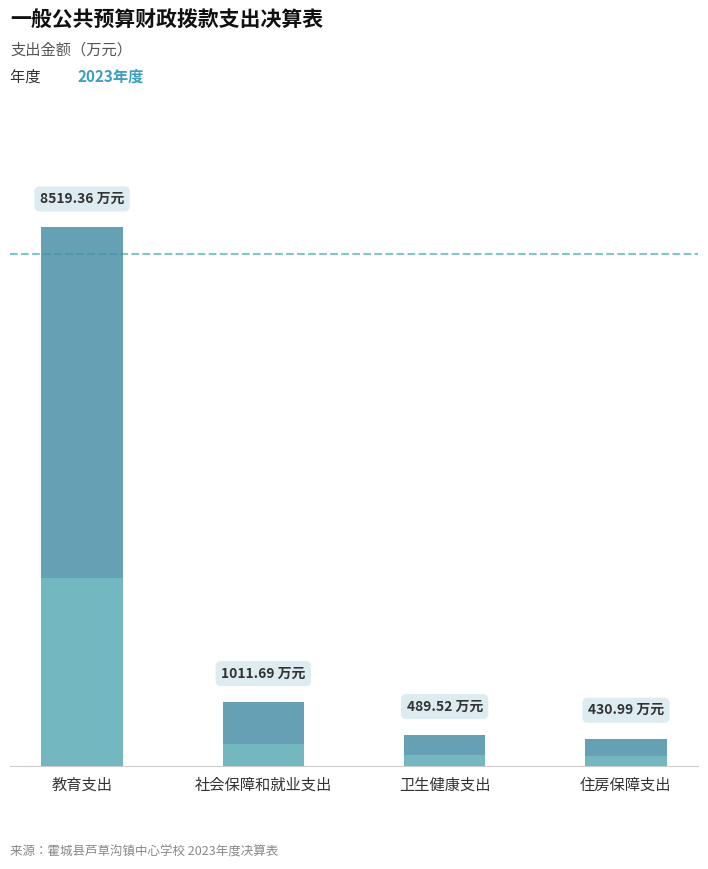

What is the difference between the 合计 values at 卫生健康支出 and 住房保障支出?

58.5